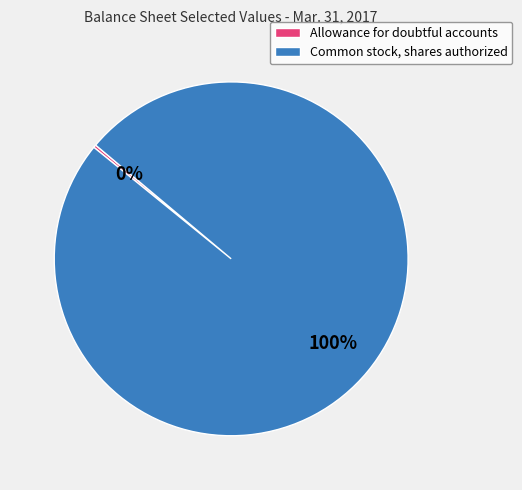

To the nearest percent, what portion does Common stock, shares authorized represent?

100%